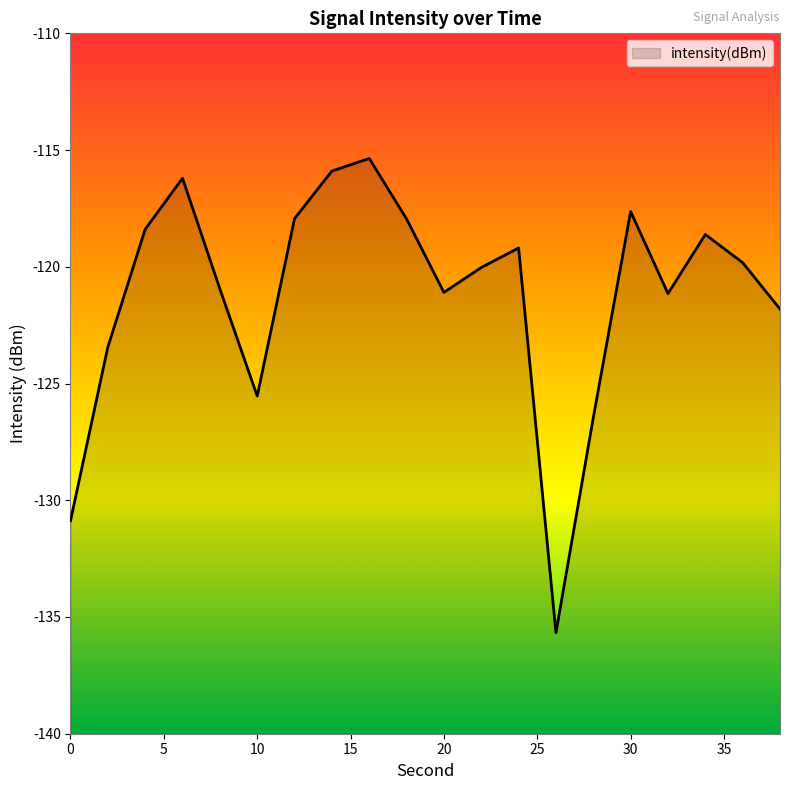

Which has a higher value, 28 or 34?

34